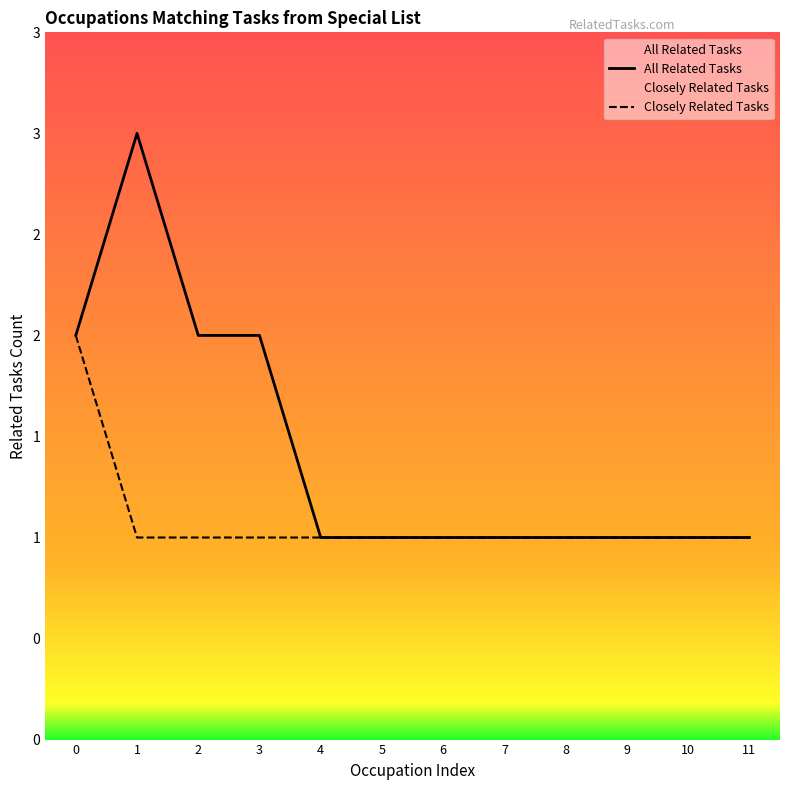

Reading left to right, extract all data points from this chart.

2	3	2	2	1	1	1	1	1	1	1	1